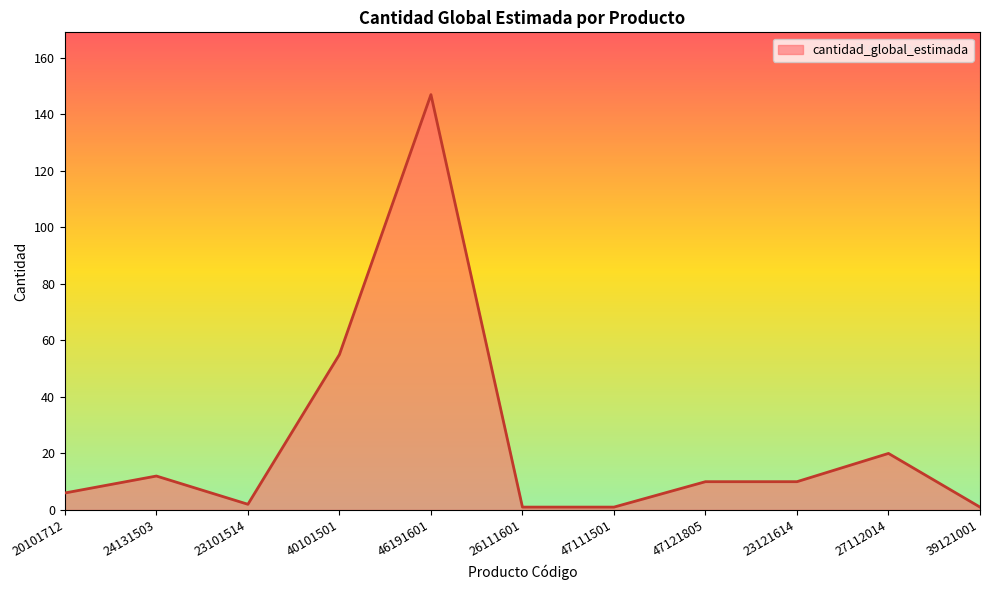

How many lines are shown in the chart?

1